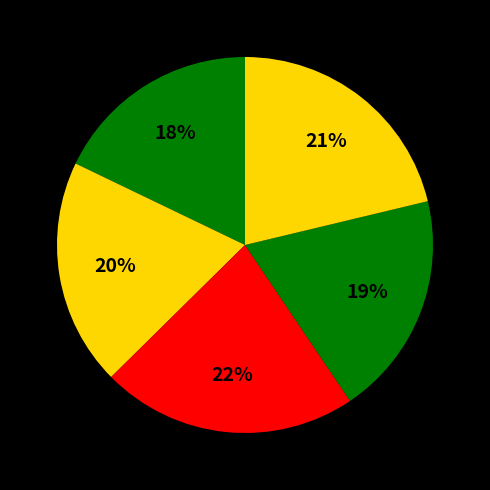

Does any single category account for the majority?

No